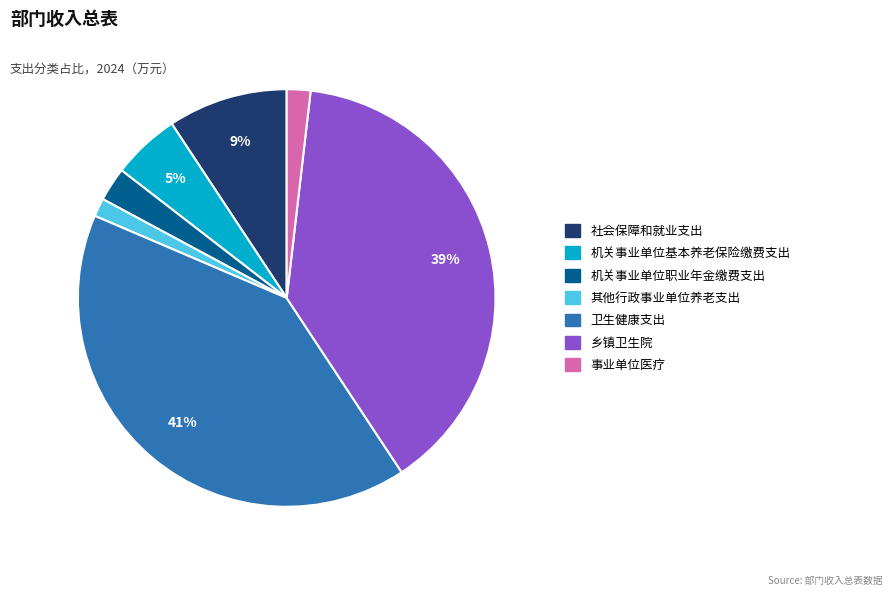

Does 其他行政事业单位养老支出 account for over 50% of the chart?

No